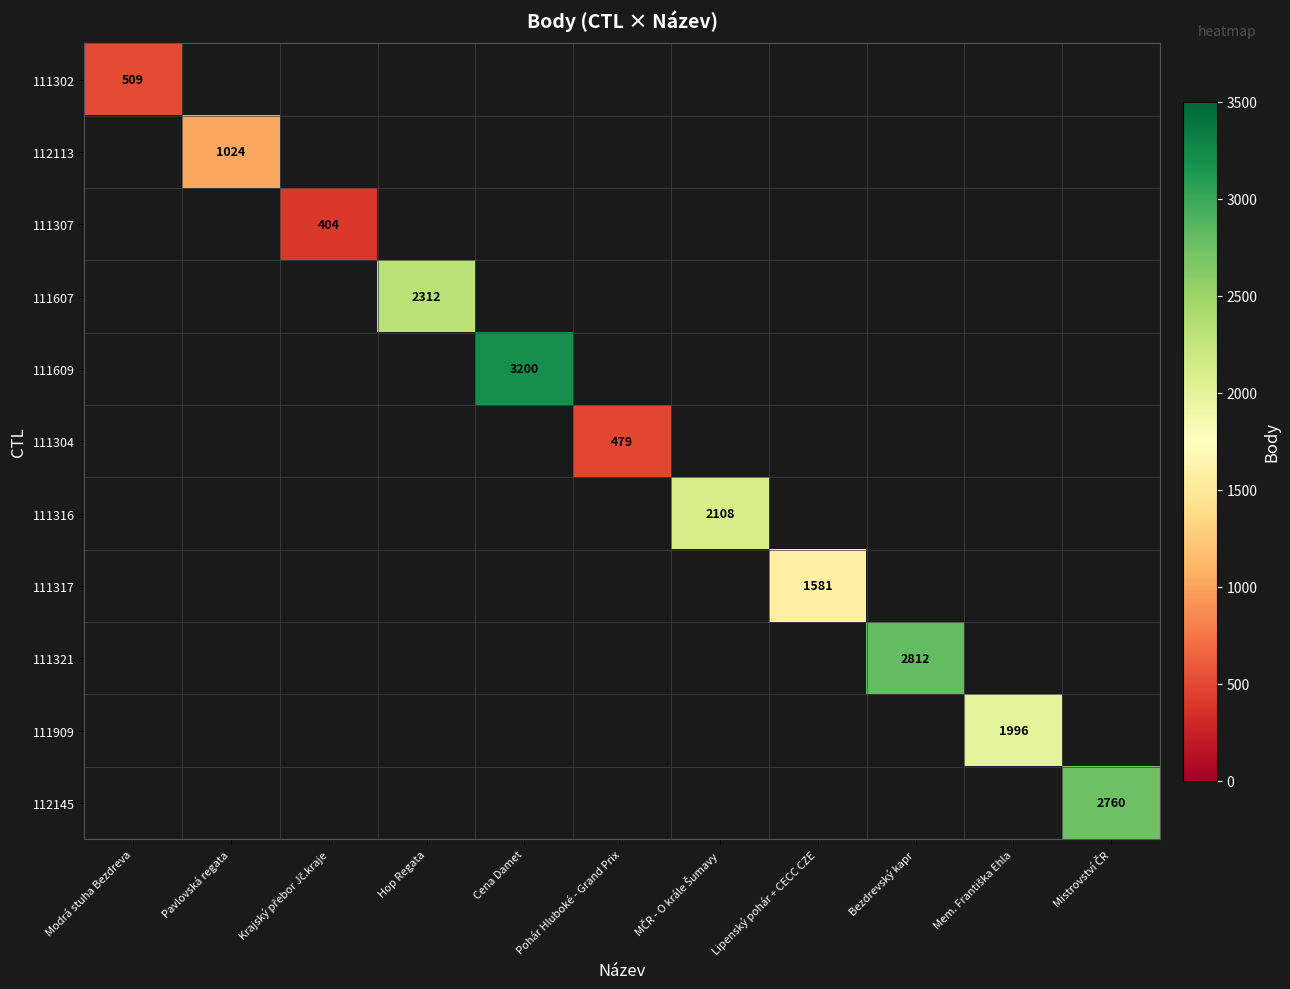

Which category has the lowest value across all series?

Krajský přebor Jč.kraje